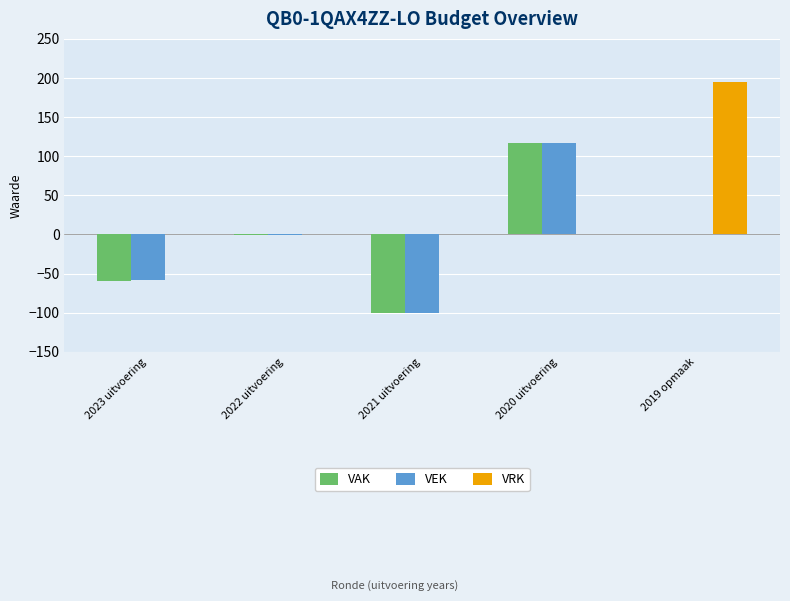

How many groups of bars are there?

5